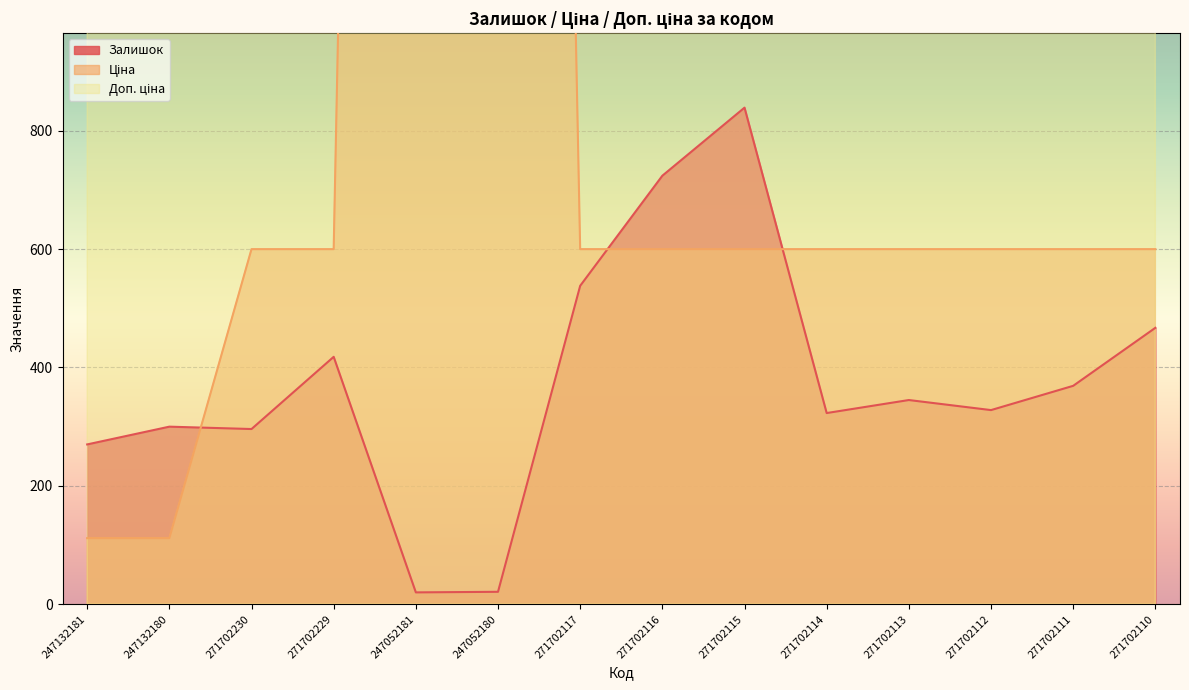

Rank the series by their average value, from highest to lowest.

Доп. ціна, Ціна, Залишок